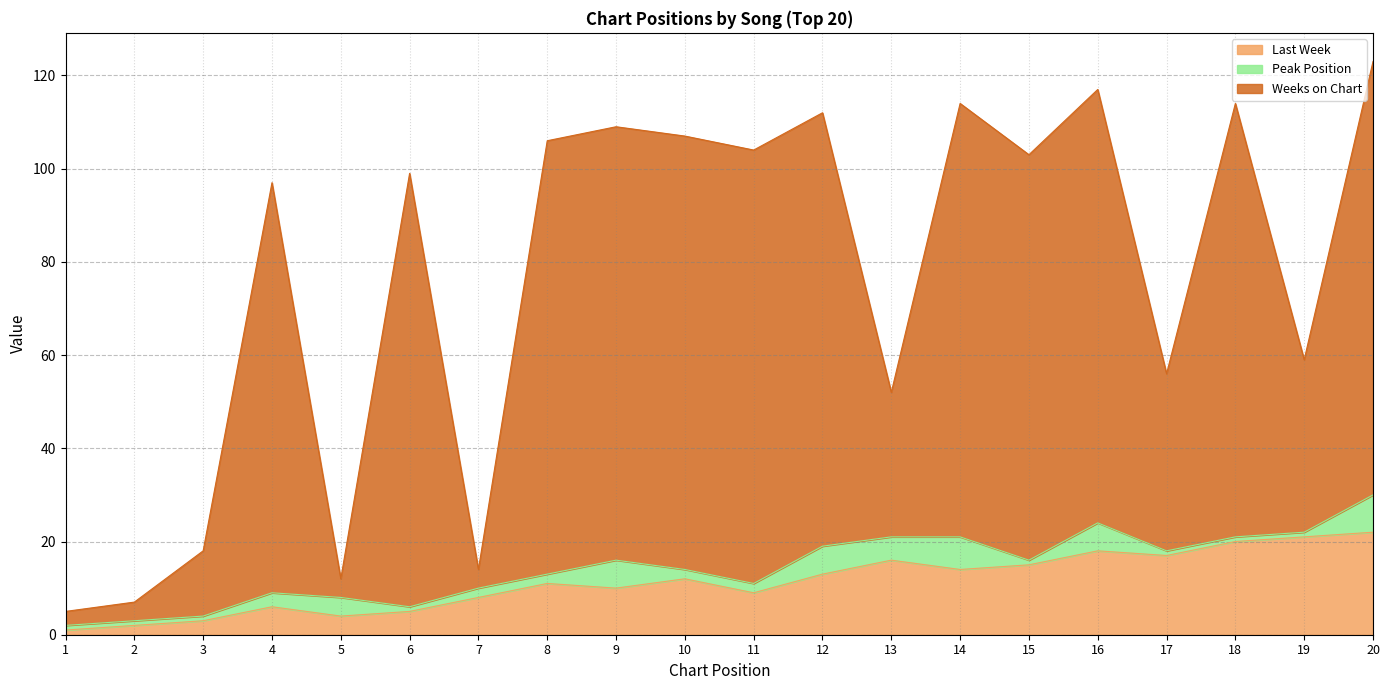

What is the value of the Last Week point at the 9th from the left?

10